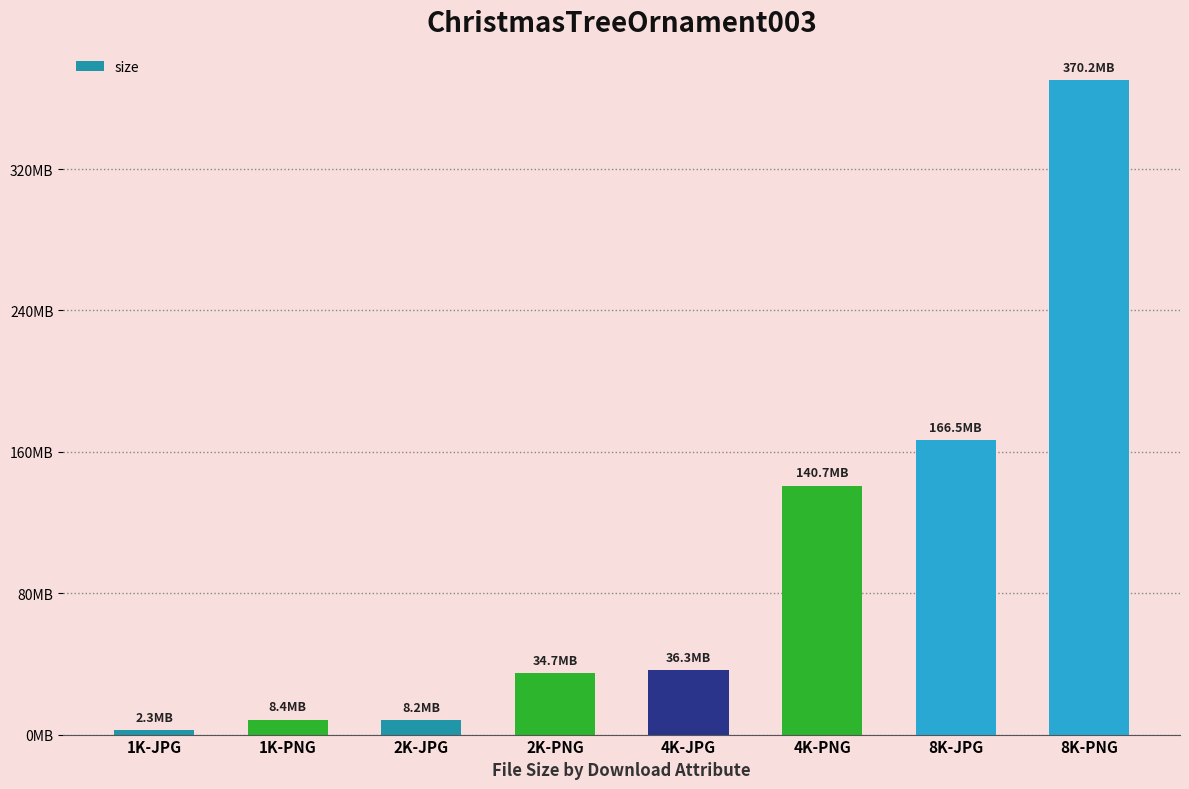

At which label is the value closest to 186262620?

8K-JPG